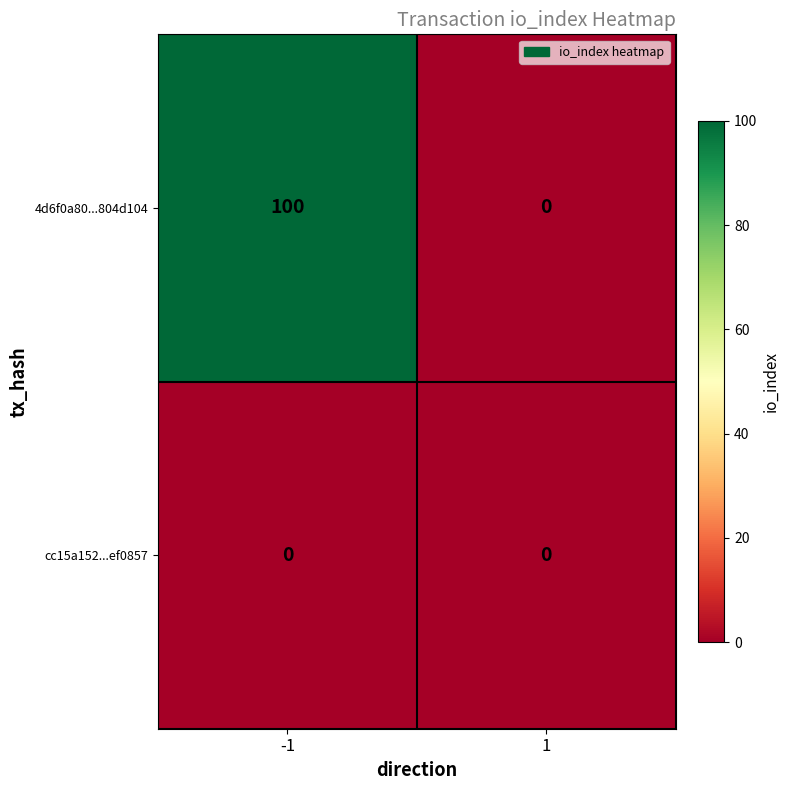

Reading left to right, transcribe all the data shown in this chart.

4d6f0a80...804d104: -1=100	1=0
cc15a152...ef0857: -1=0	1=0